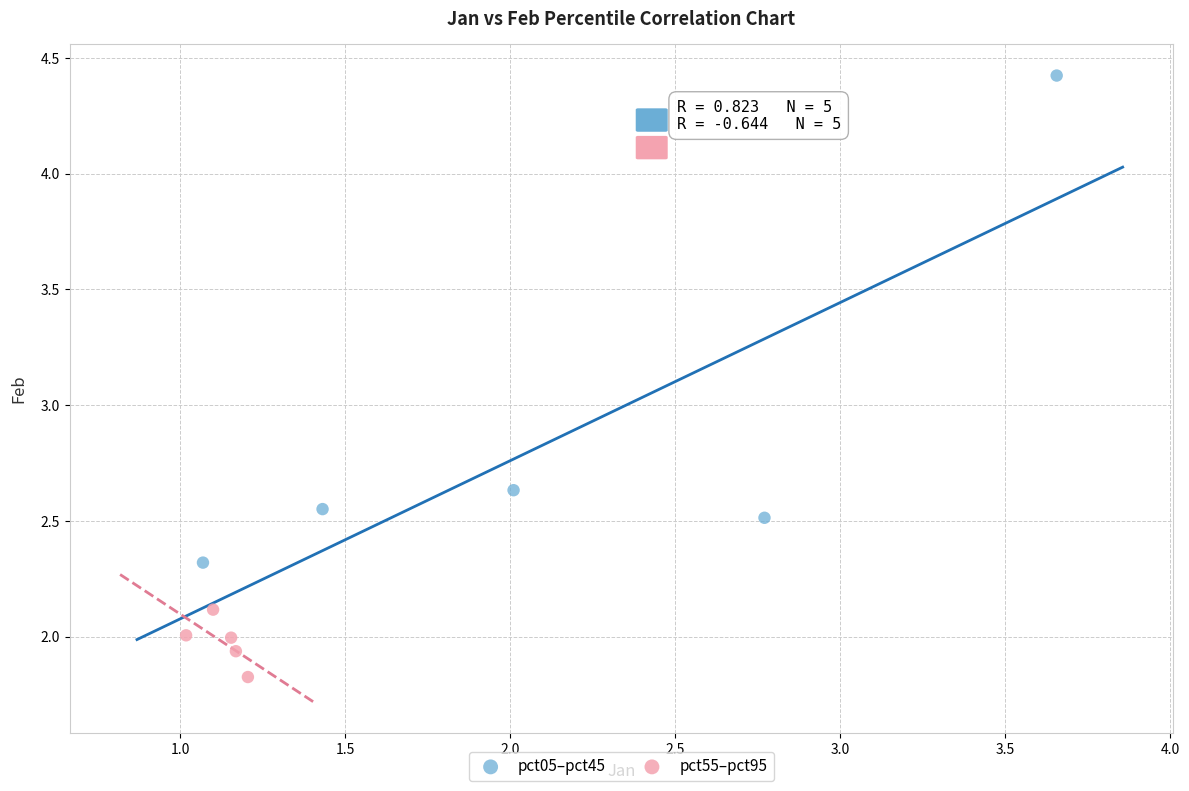

Which series has the widest spread of Y values?

pct05–pct45